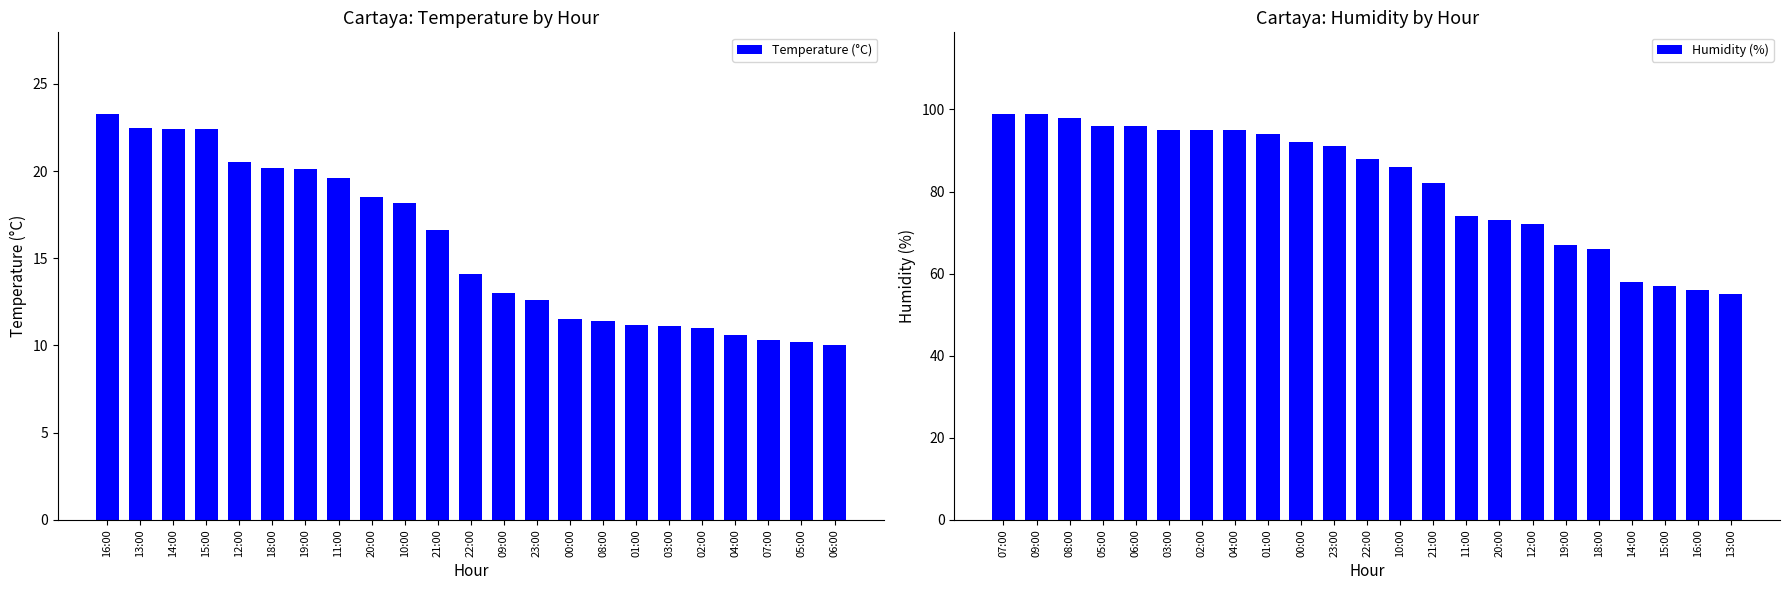

Is it true that Temperature (°C) equals 20.1 at 19:00?

True